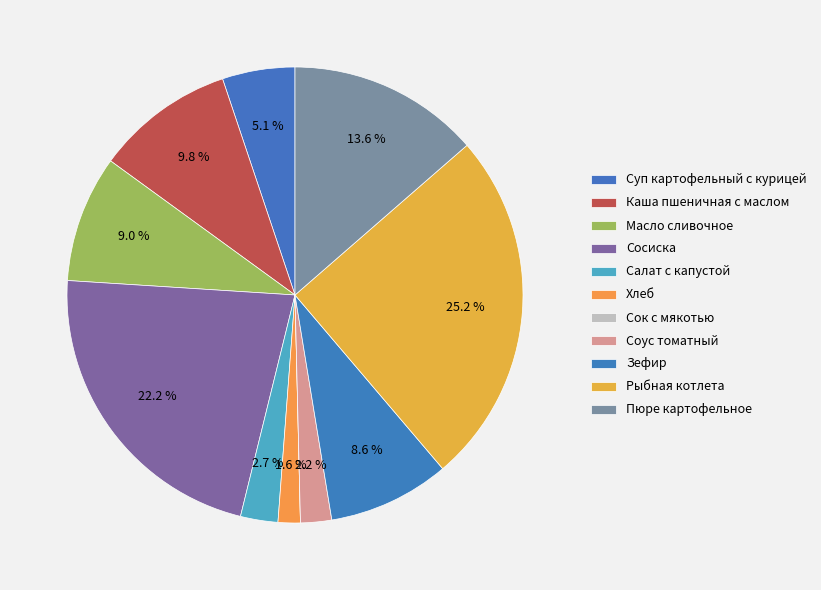

What percentage is the Салат с капустой slice, to the nearest percent?

3%